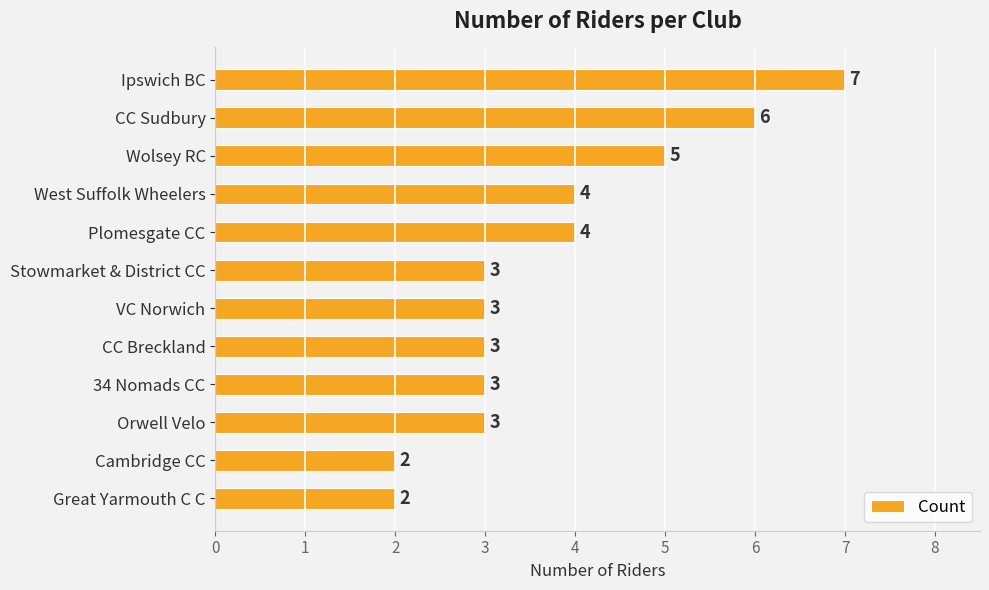

The chart shows a value of 7 at Wolsey RC. True or false?

False